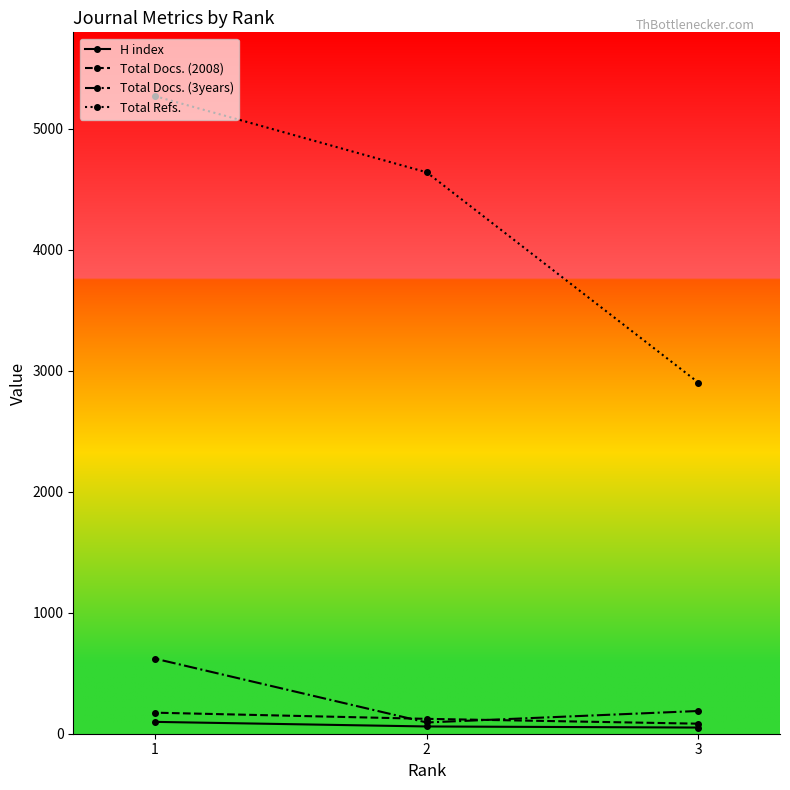

Is the value of Total Docs. (2008) at 3 greater than the value of Total Docs. (3years) at 2?

No